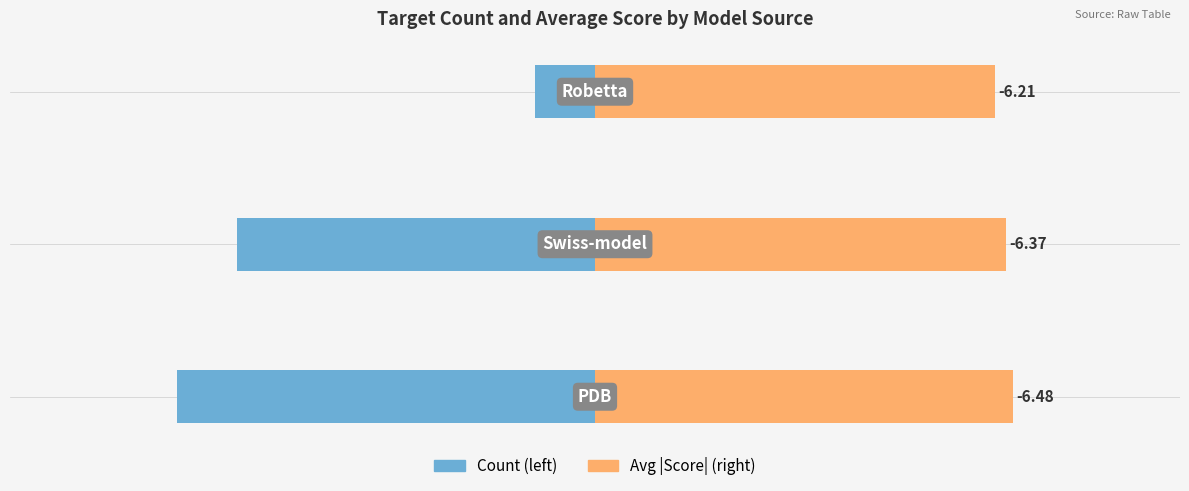

What is the minimum value shown in the chart?

-6.5